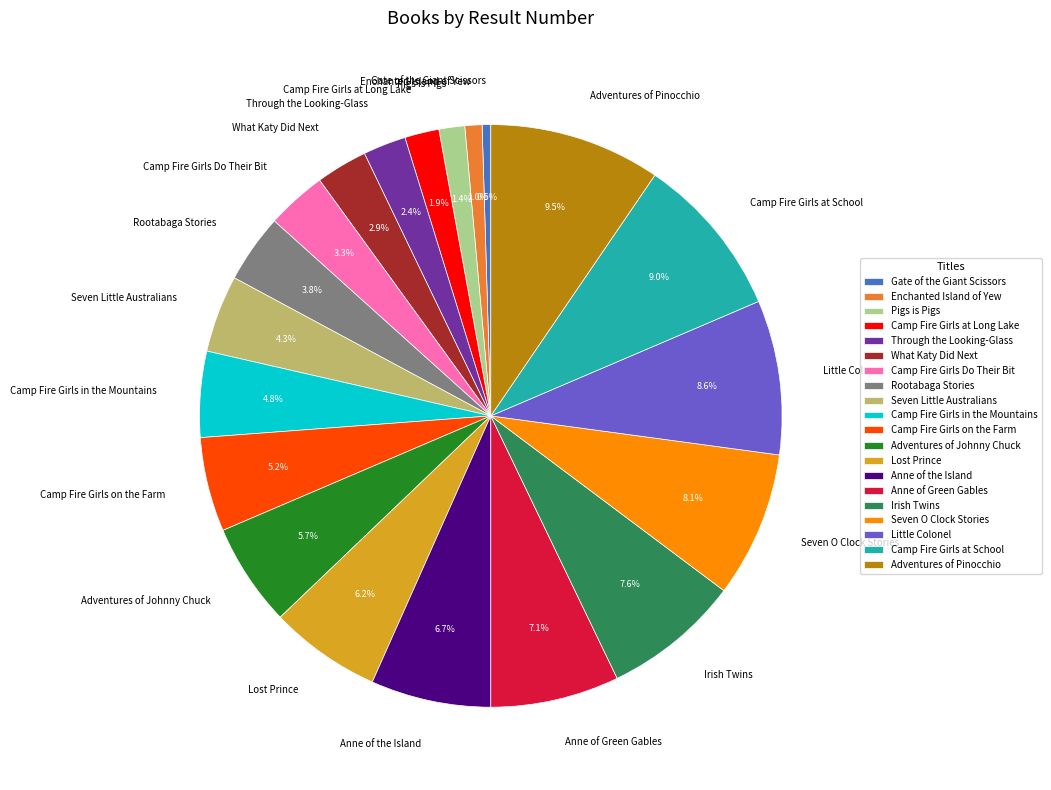

Does any single category account for the majority?

No